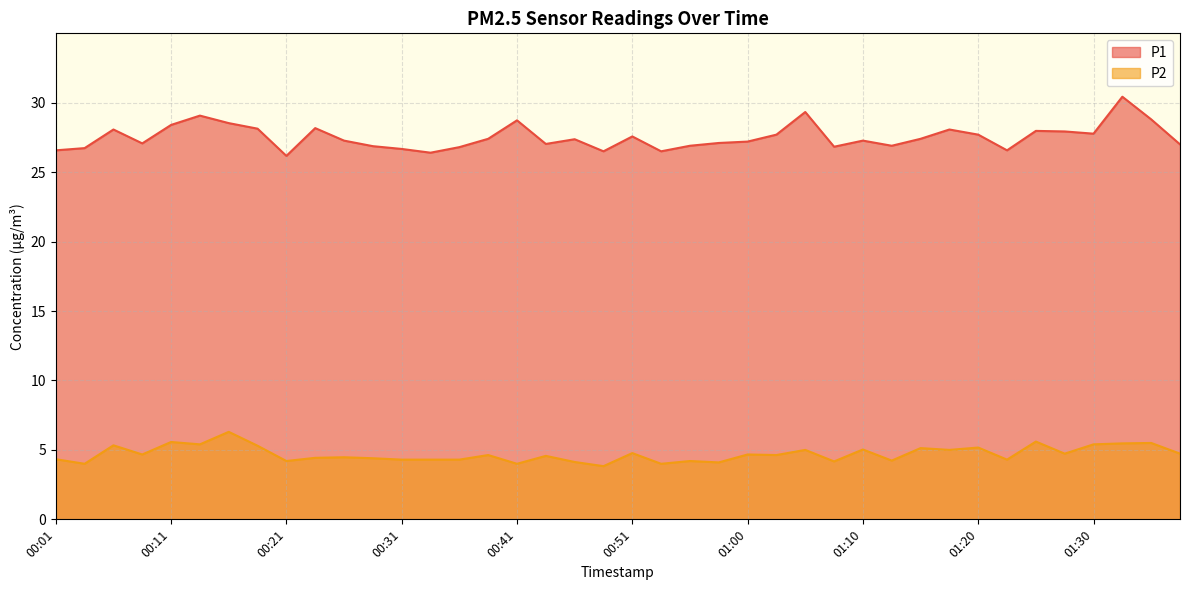

True or false: P2 and P1 cross at least once.

False